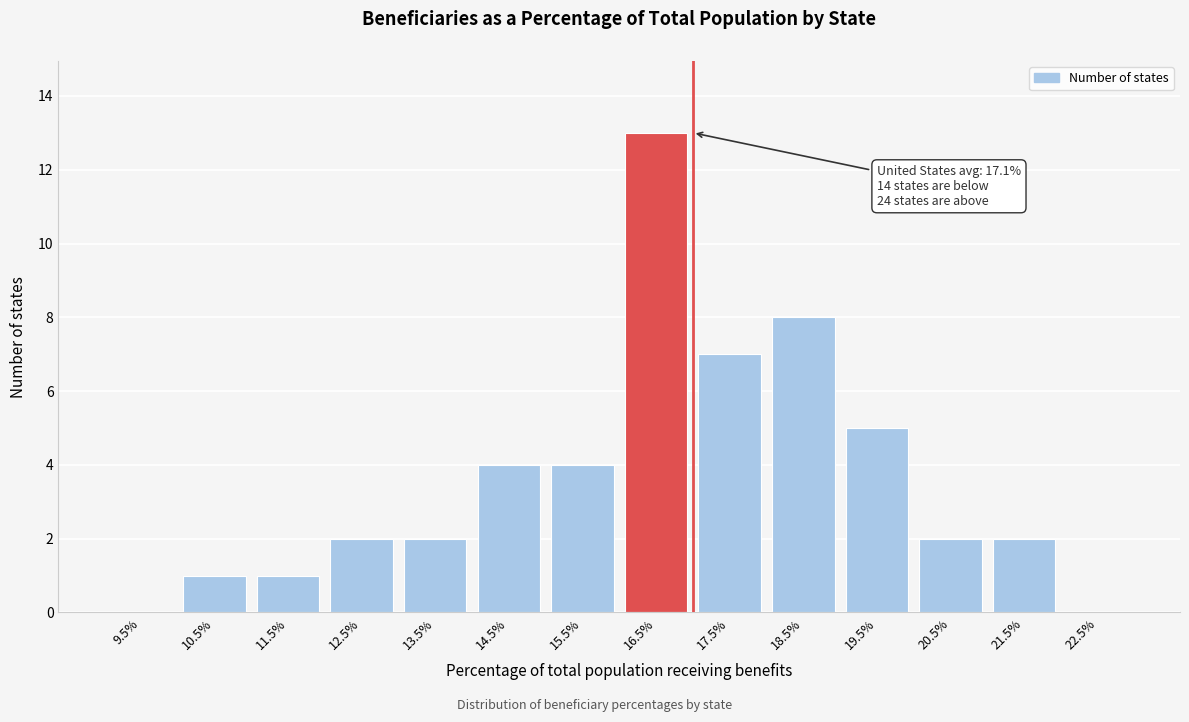

Reading left to right, what are all the values shown in this chart?

9.5%=0	10.5%=1	11.5%=1	12.5%=2	13.5%=2	14.5%=4	15.5%=4	16.5%=13	17.5%=7	18.5%=8	19.5%=5	20.5%=2	21.5%=2	22.5%=0